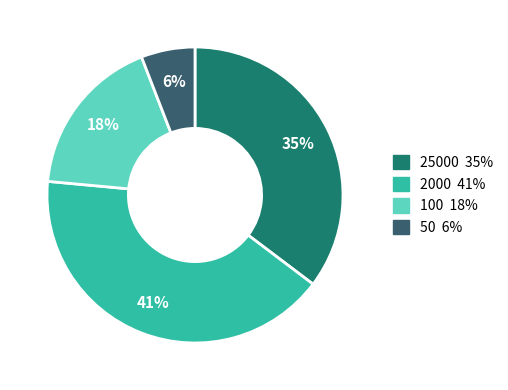

To the nearest percent, what portion does 50 represent?

6%